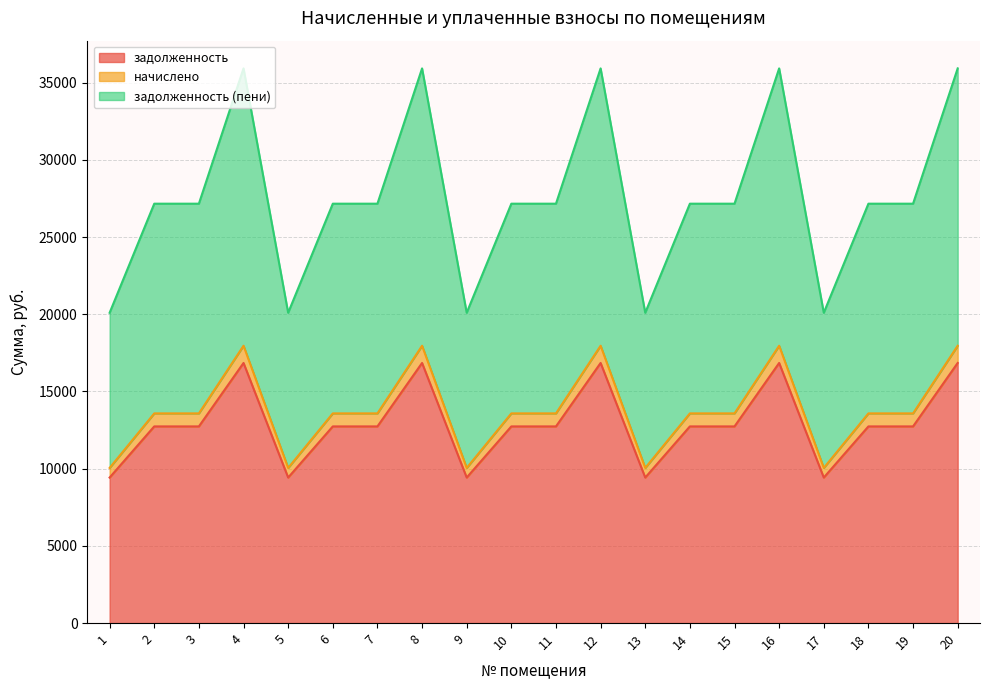

What is the lowest value of the задолженность series?

9424.6